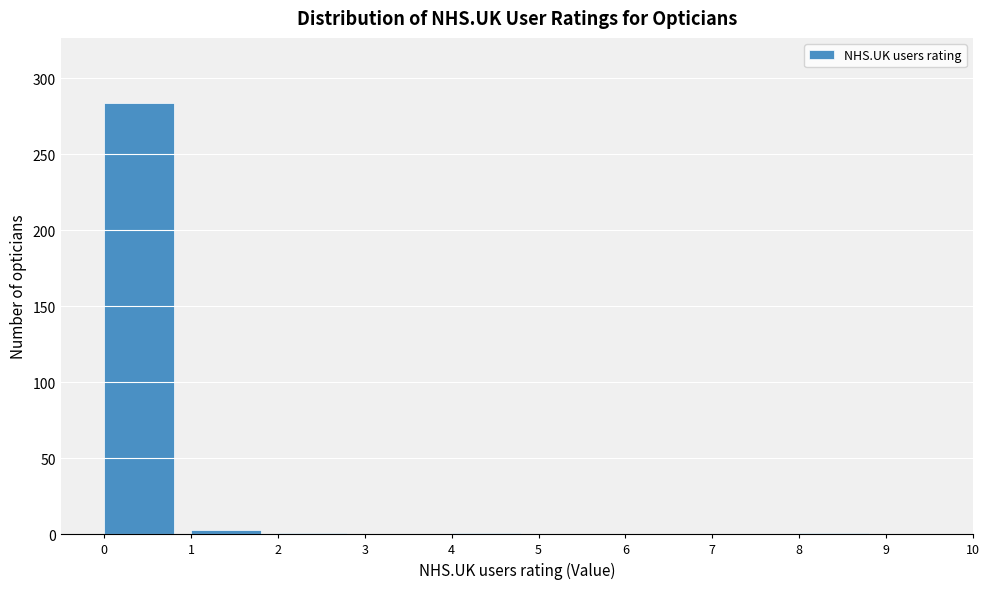

Reading left to right, list every bar in this chart as the range it spans on the x-axis followed by its height. The values are not printed on the chart, so give them approximately, as read against the axis.

0 to 1: 285
1 to 2: under 5
2 to 3: under 5
3 to 4: 0
4 to 5: under 5
5 to 6: 0
6 to 7: 0
7 to 8: 0
8 to 9: under 5
9 to 10: 0